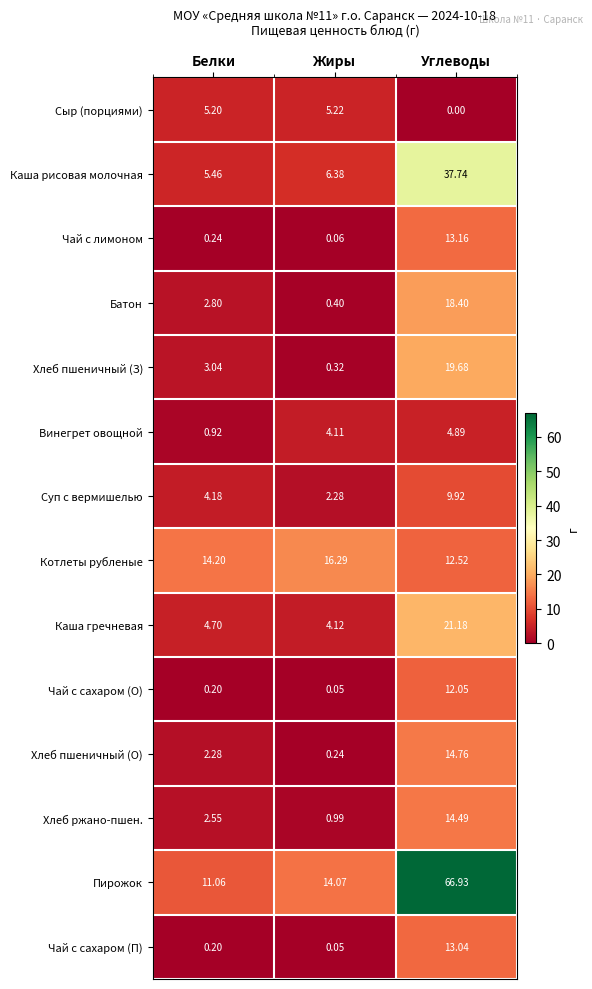

What is the total value across all series at Углеводы?

258.8